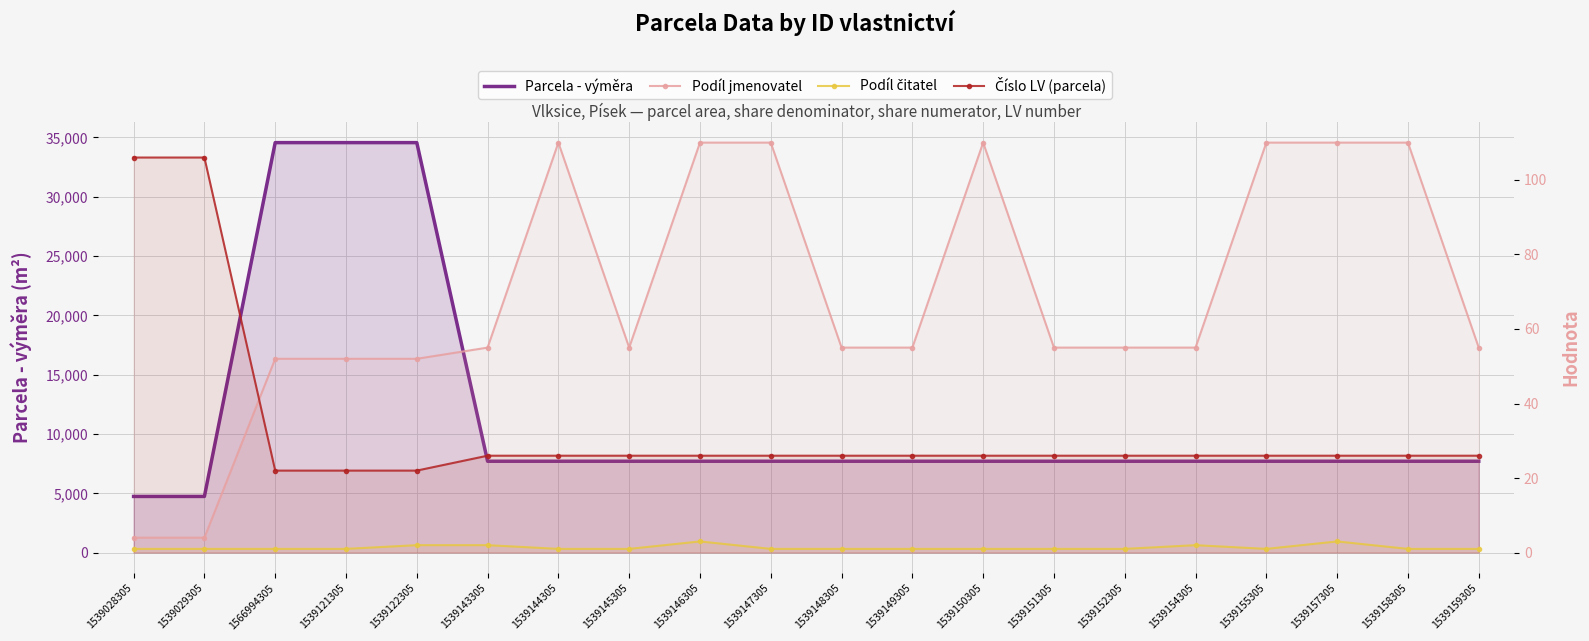

Is the value of Podíl čitatel at 1539143305 greater than the value of Podíl jmenovatel at 1566994305?

No